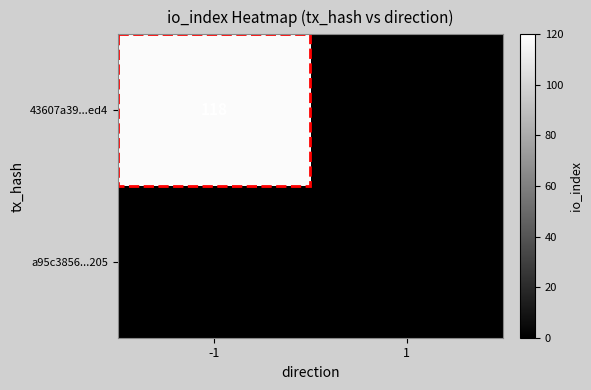

Rank the series at -1 from lowest to highest value.

a95c3856...205, 43607a39...ed4